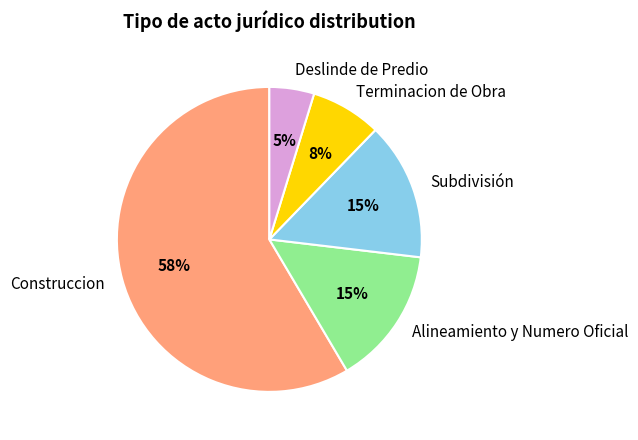

The Subdivisión slice represents 15% of the pie. True or false?

True